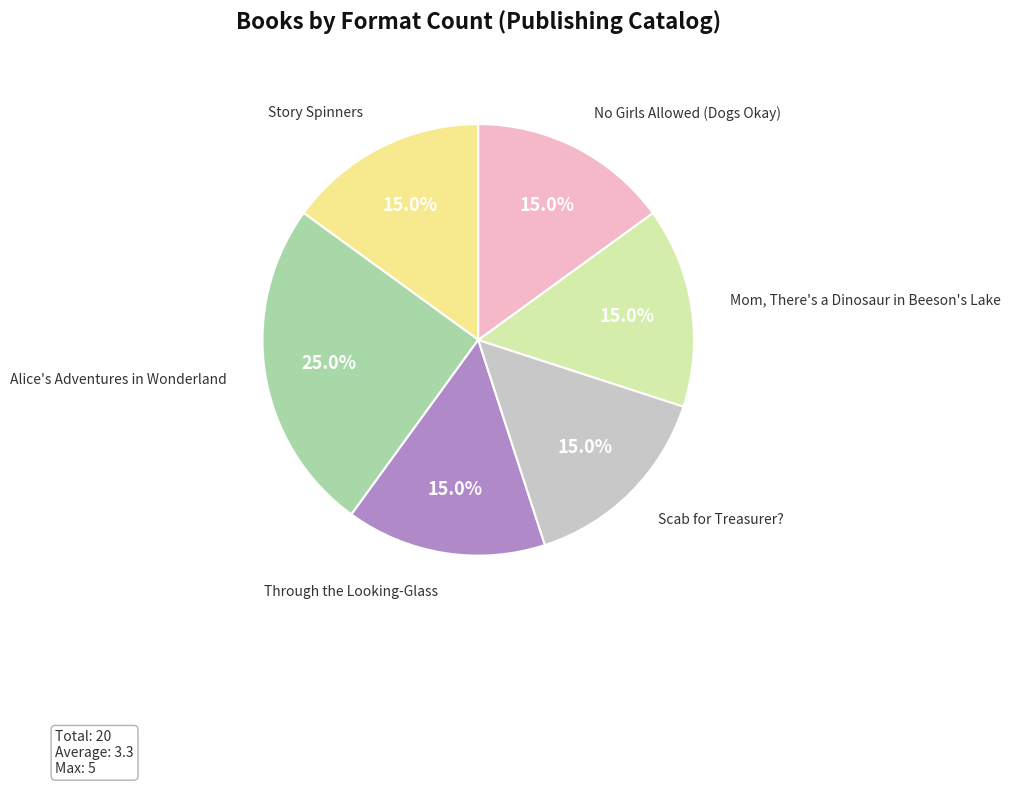

Is there a majority slice in this chart?

No